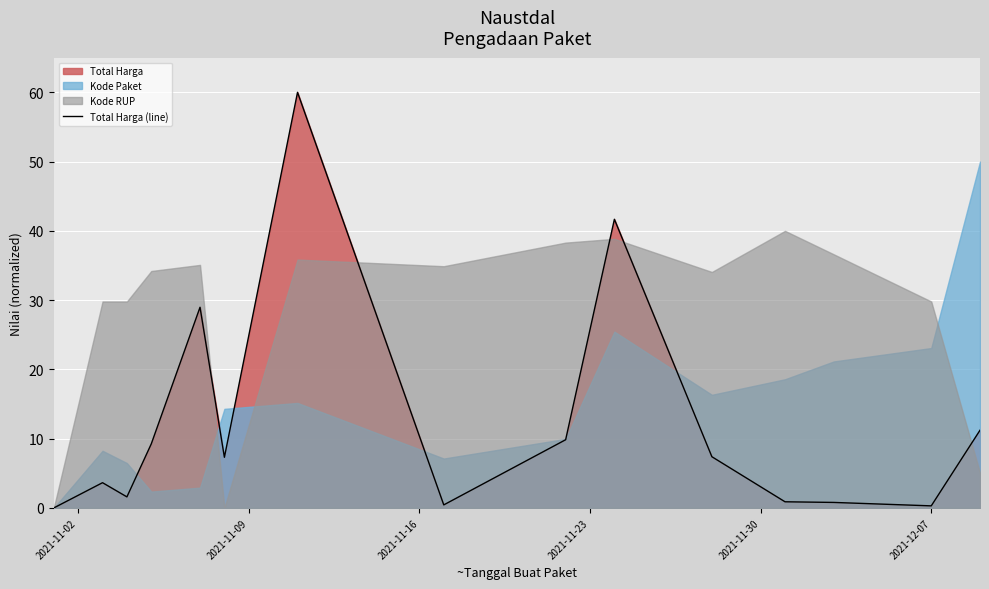

True or false: the data shows 5.0 at 8.

False